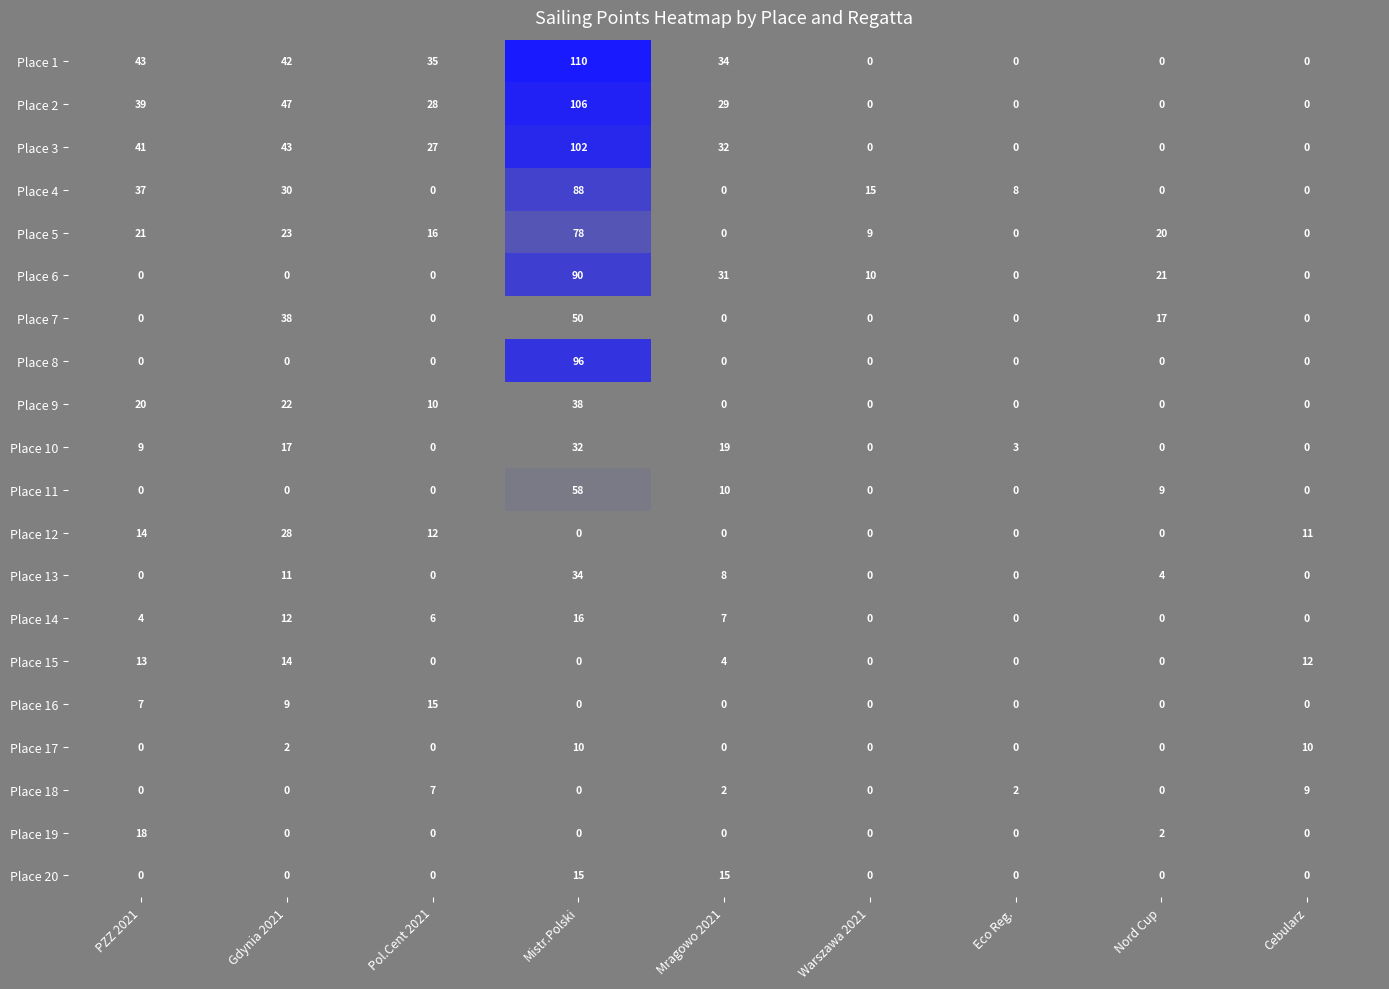

What is the maximum value shown in the chart?

110